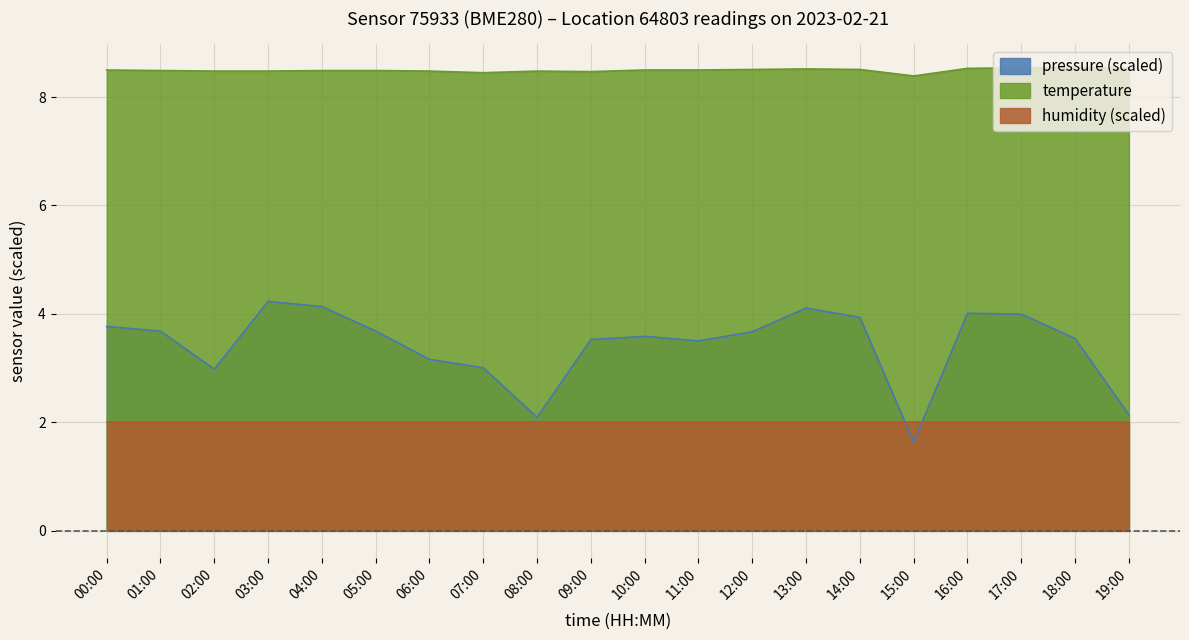

How many data points does each series have?

20